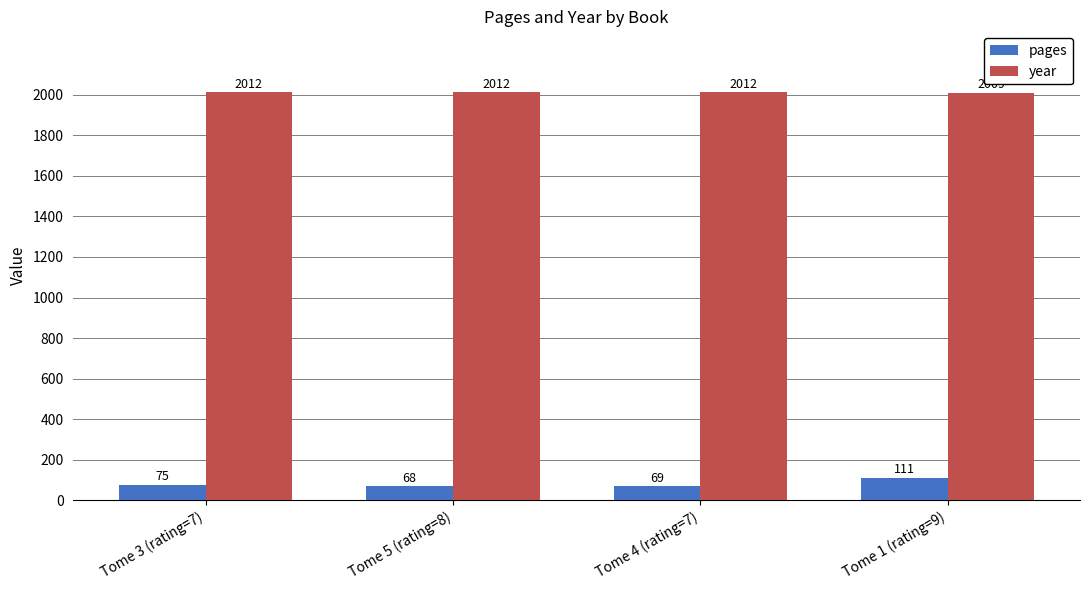

How many groups of bars are there?

4